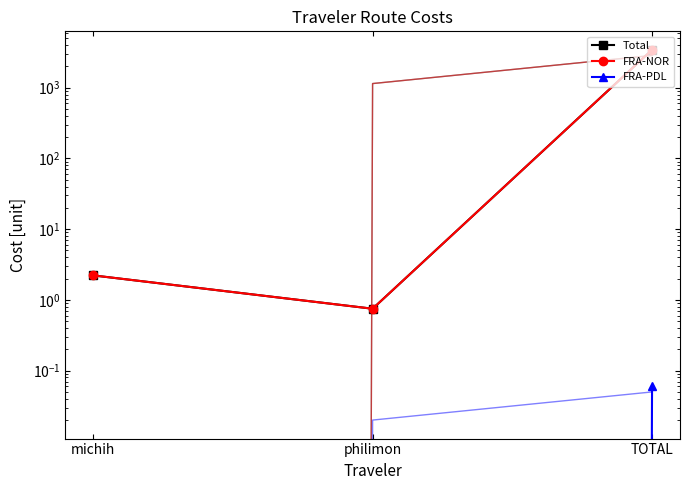

The value of FRA-PDL at TOTAL is 0.0. True or false?

False